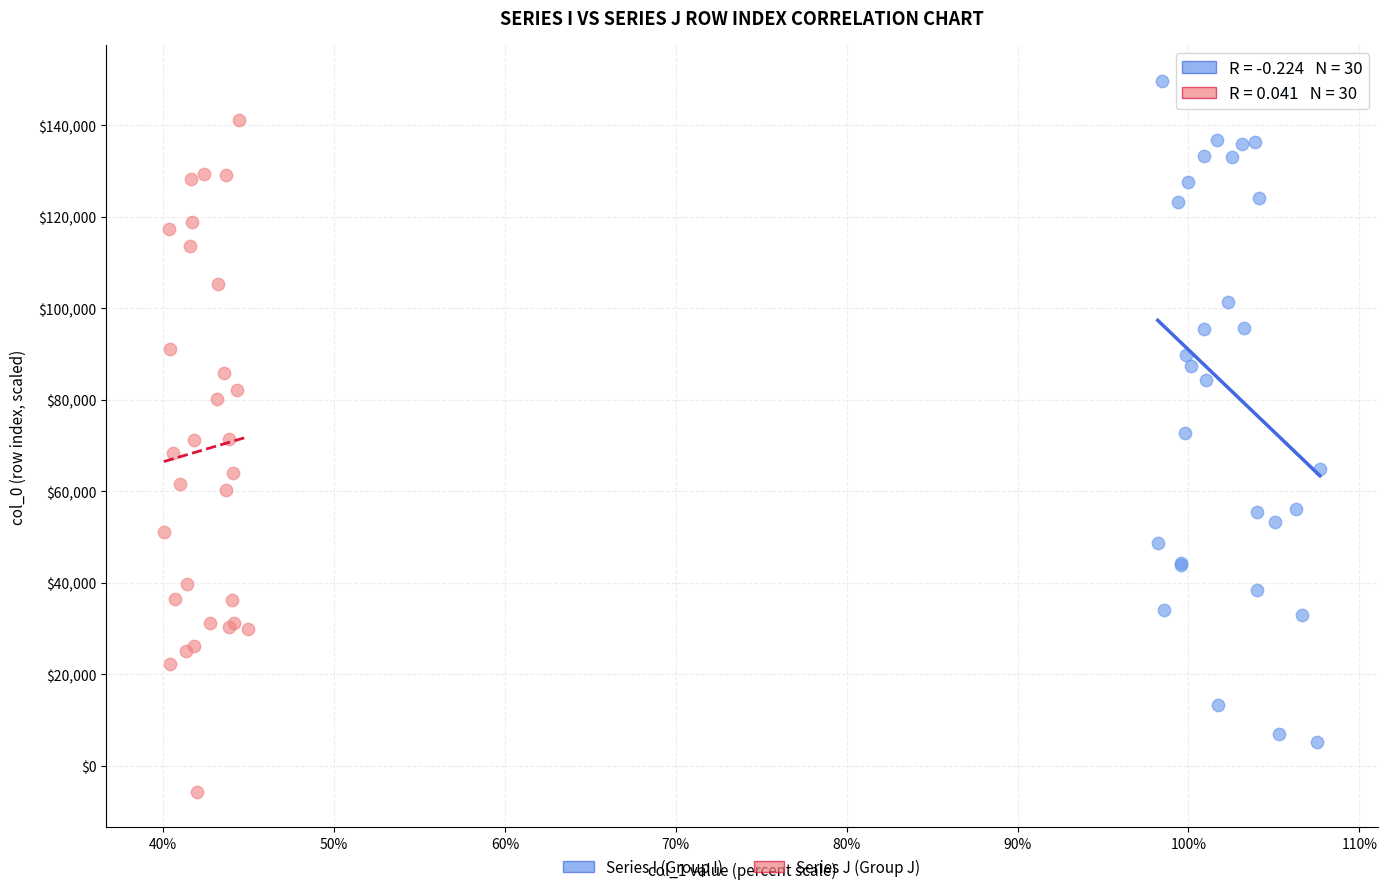

Which series contains the highest Y value?

Series I (Group I)